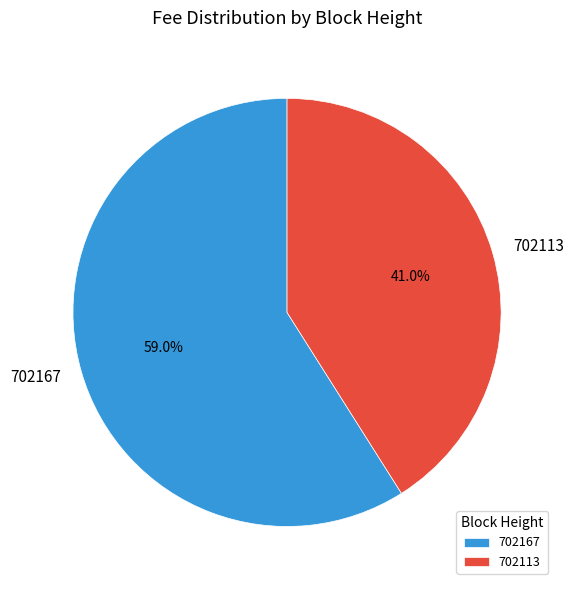

To the nearest percent, what is the difference between the largest and smallest slice percentages?

18%